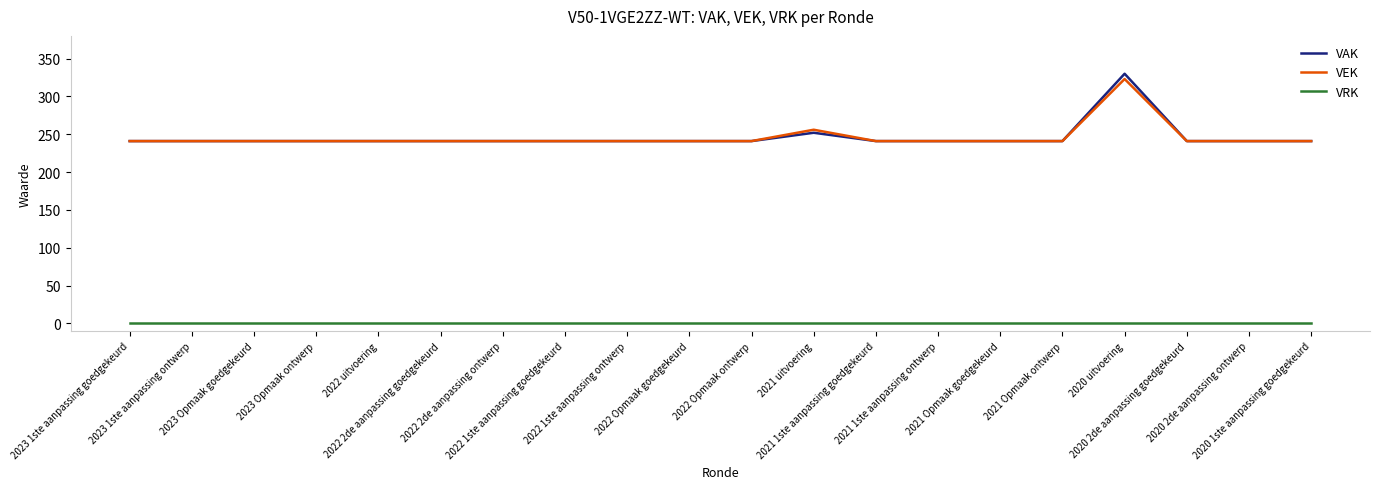

The VAK series shows 252 at 2021 uitvoering. True or false?

True